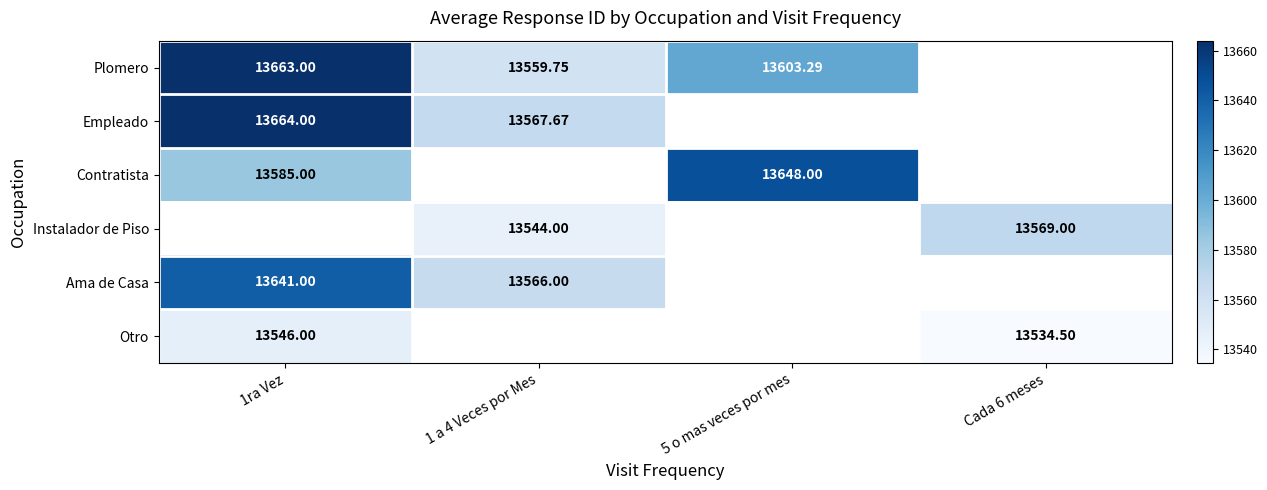

True or false: Ama de Casa has a value of 21310.5 at 1 a 4 Veces por Mes.

False